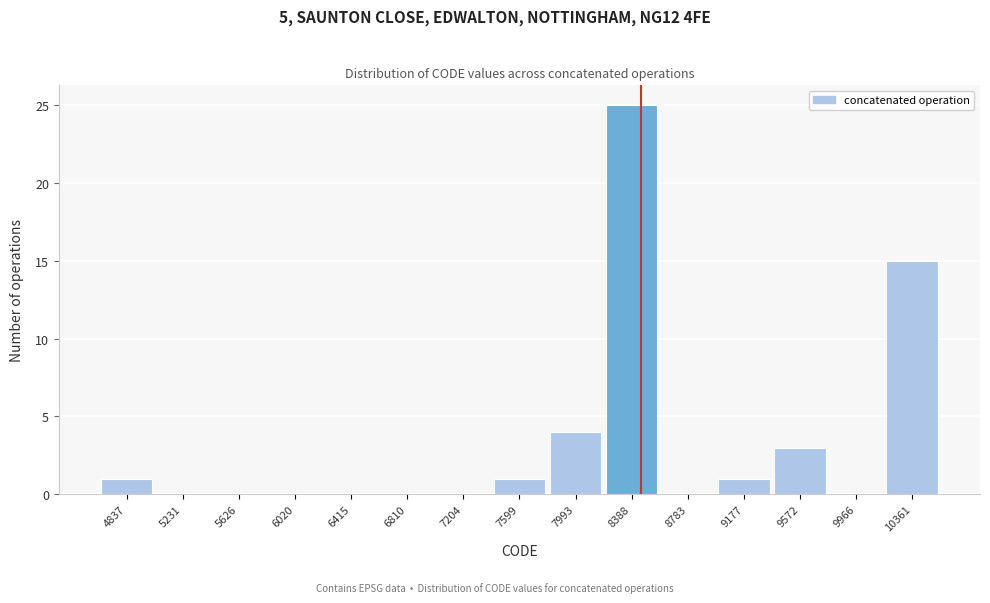

Reading left to right, list all the values displayed in this chart.

4837=1	5231=0	5626=0	6020=0	6415=0	6810=0	7204=0	7599=1	7993=4	8388=25	8783=0	9177=1	9572=3	9966=0	10361=15